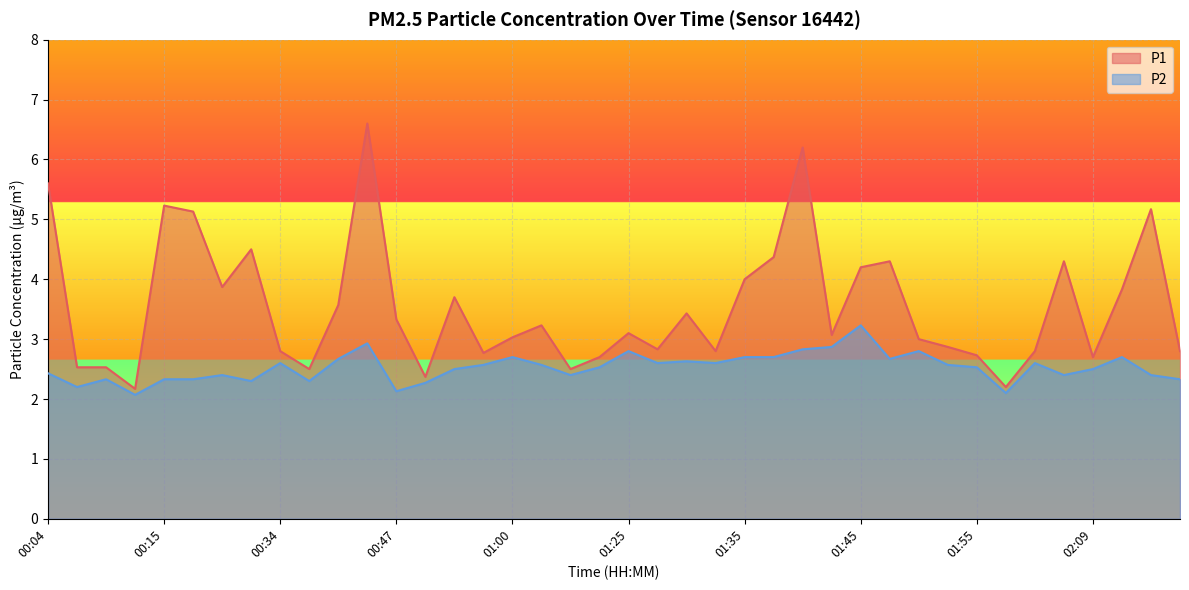

What is the difference between the second highest and minimum values in the P2 series?

0.9